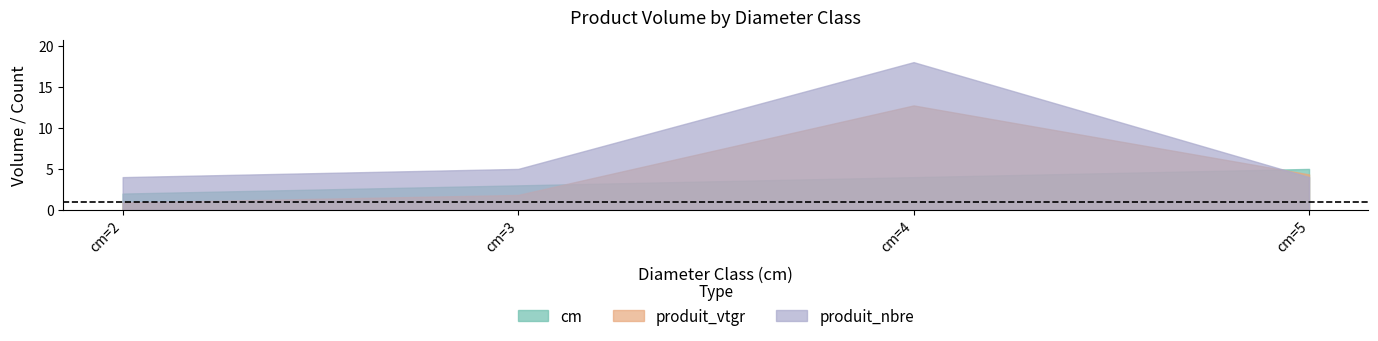

Between cm=4 and cm=5, which series saw the biggest shift?

produit_nbre